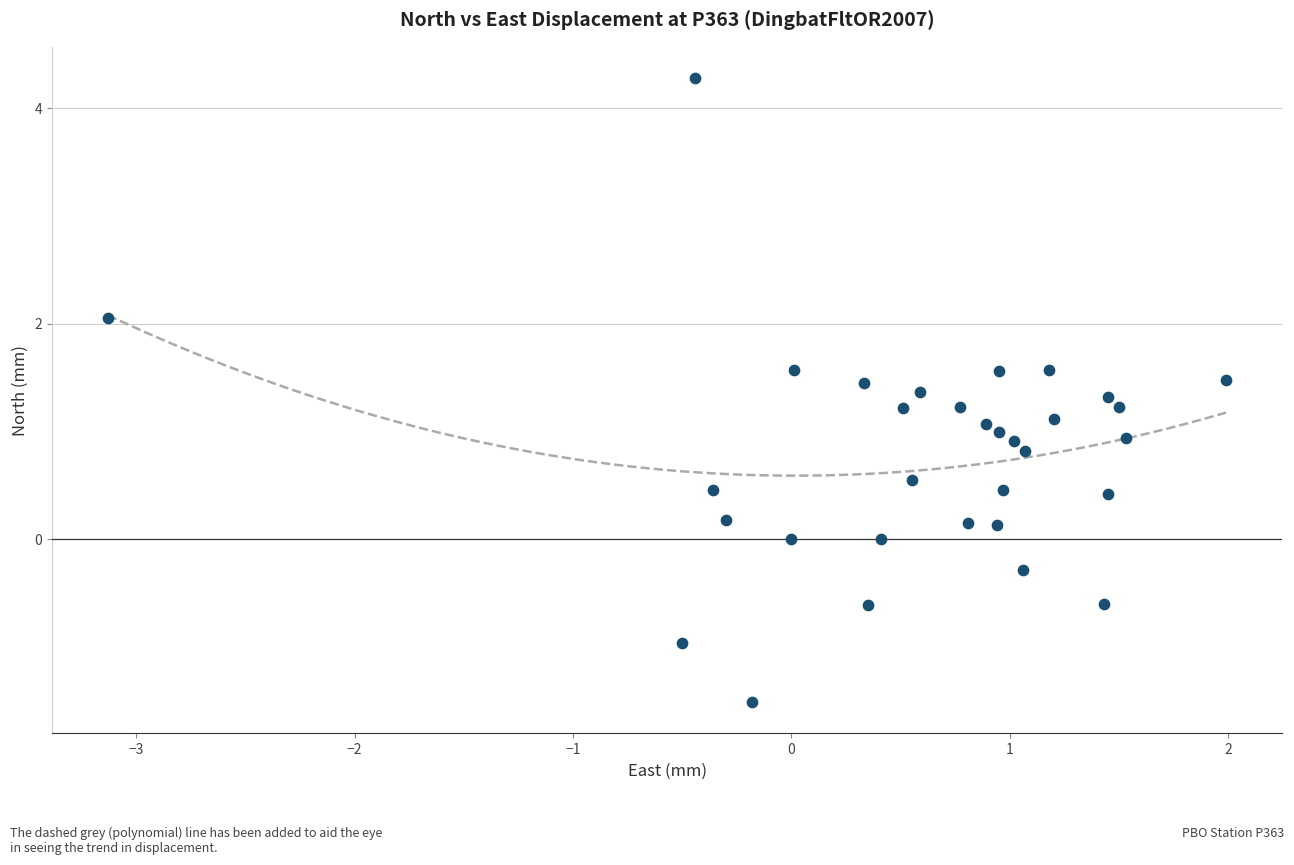

What is the range of X values (max minus min)?

5.1